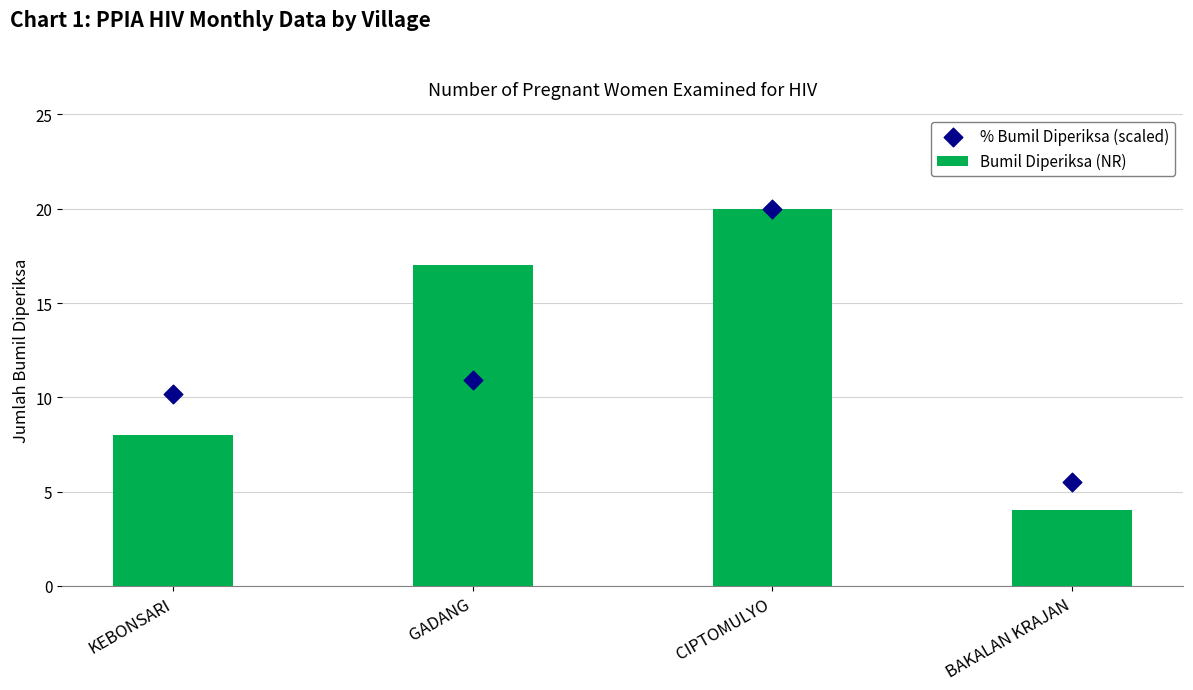

What is the total value across all series at BAKALAN KRAJAN?

9.5